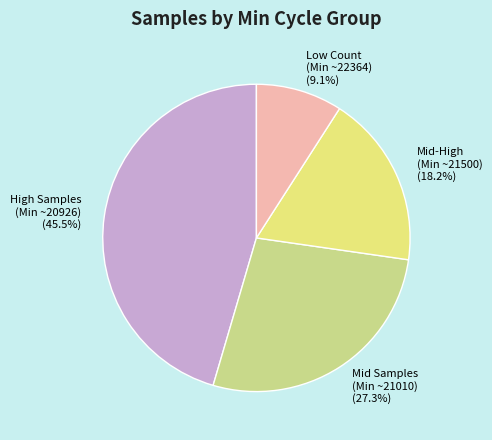

Rank the categories by value from highest to lowest.

High Samples (Min ~20926), Mid Samples (Min ~21010), Mid-High (Min ~21500), Low Count (Min ~22364)